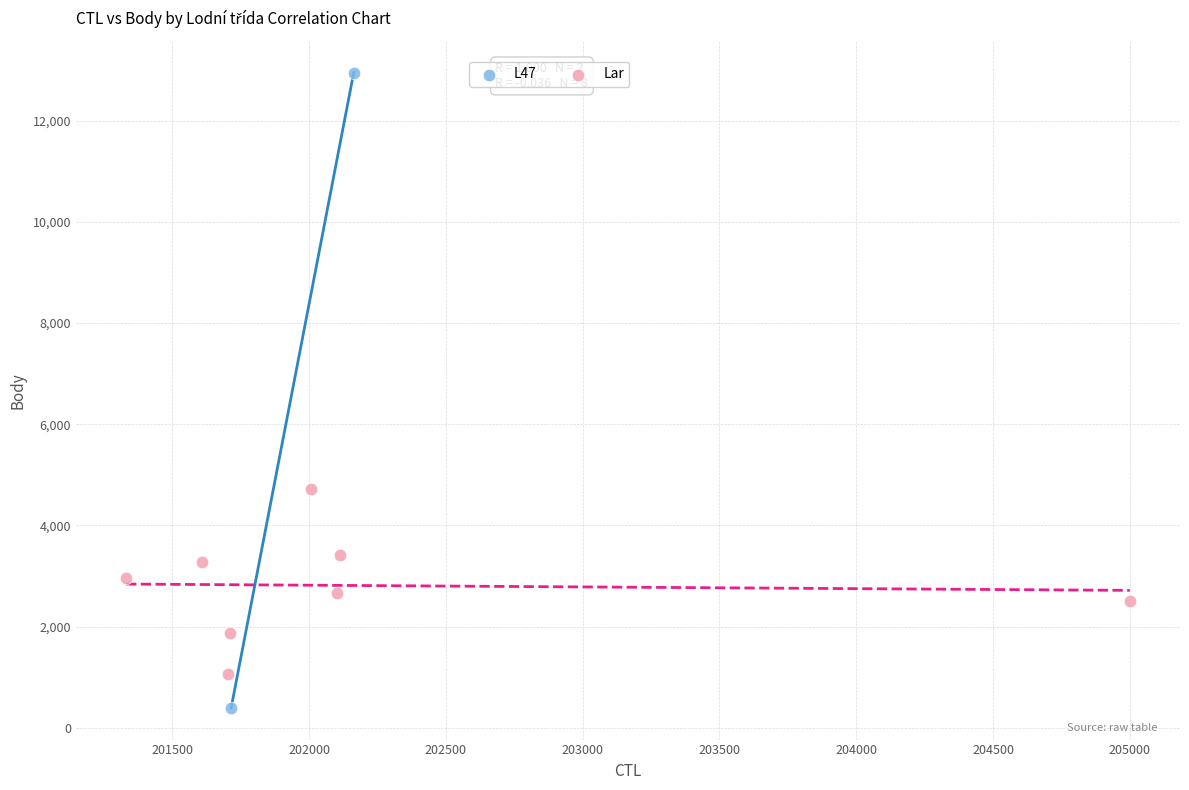

What are all the series names shown in the legend?

L47, Lar